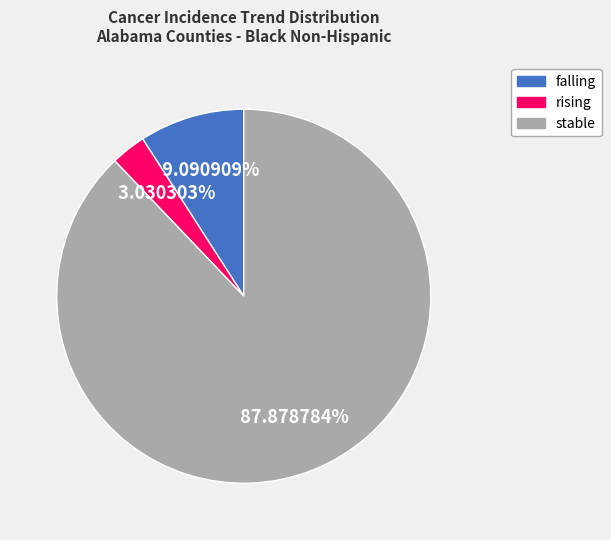

What is the largest slice in the pie chart?

stable